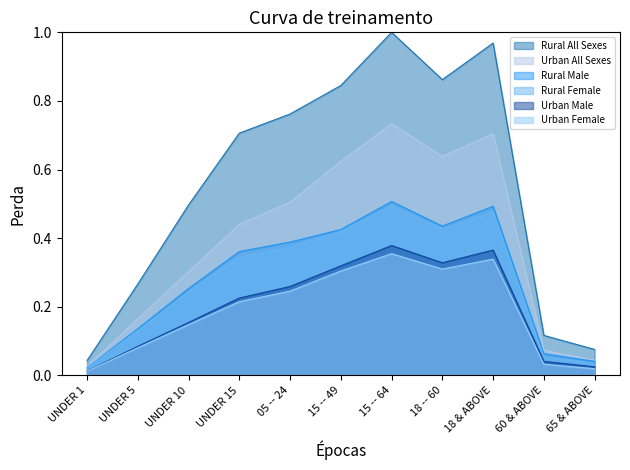

True or false: Rural Female has a value of 0.0 at UNDER 1.

False